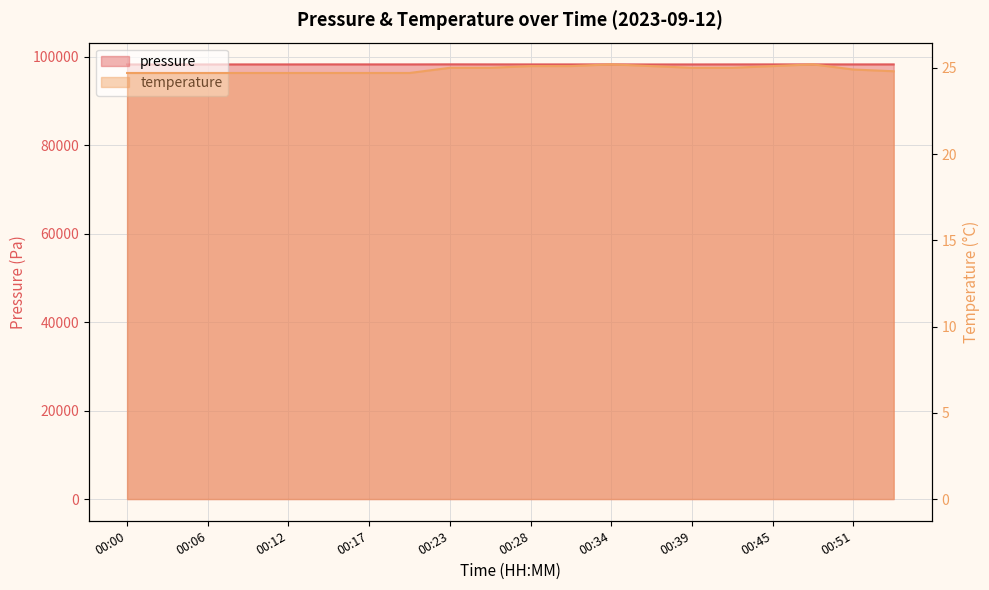

Where does the pressure series first go above 98267?

00:14